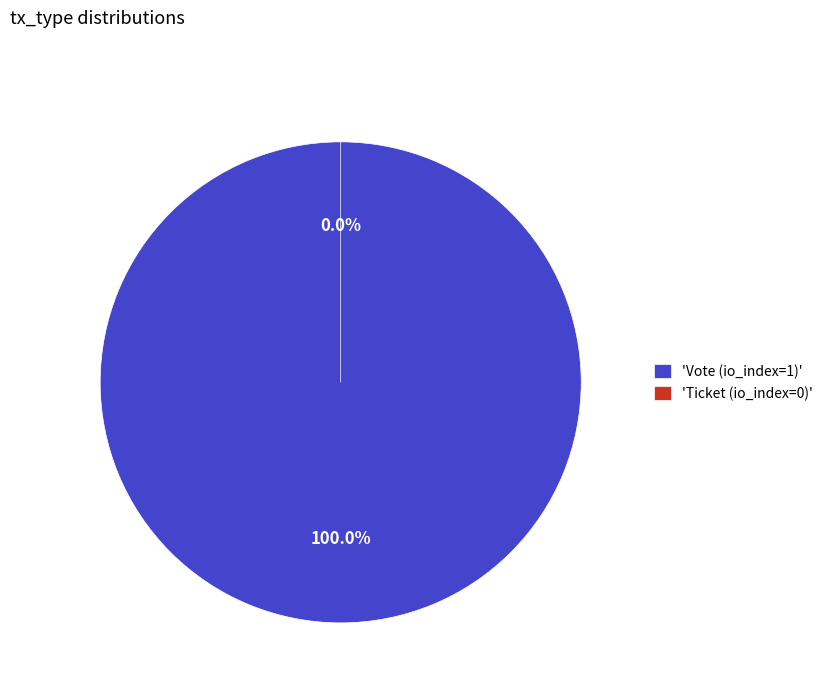

How many slices are in this pie chart?

2